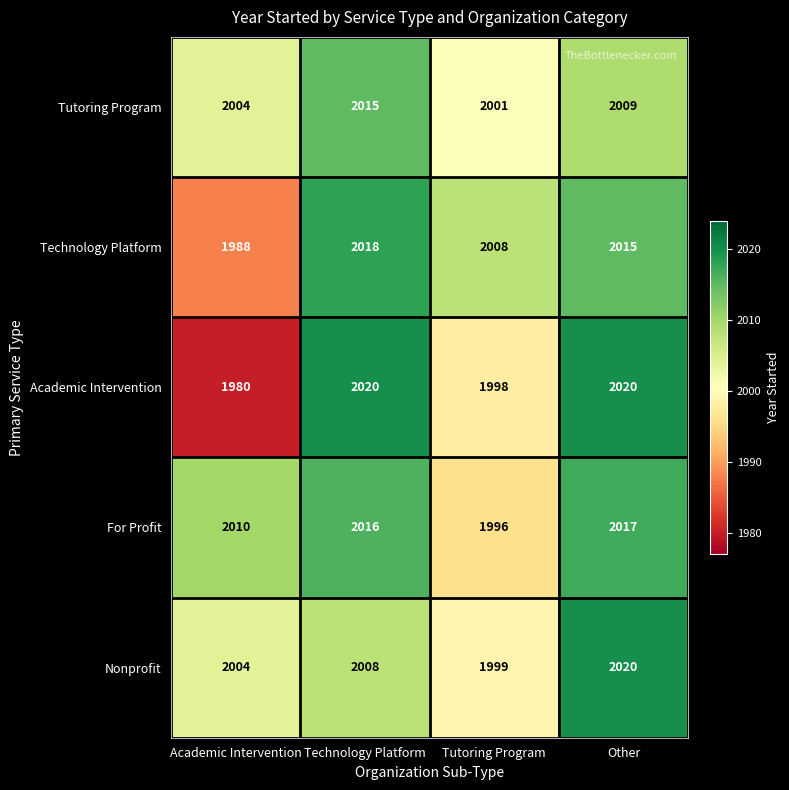

Which category has the highest value in the Nonprofit series?

Other